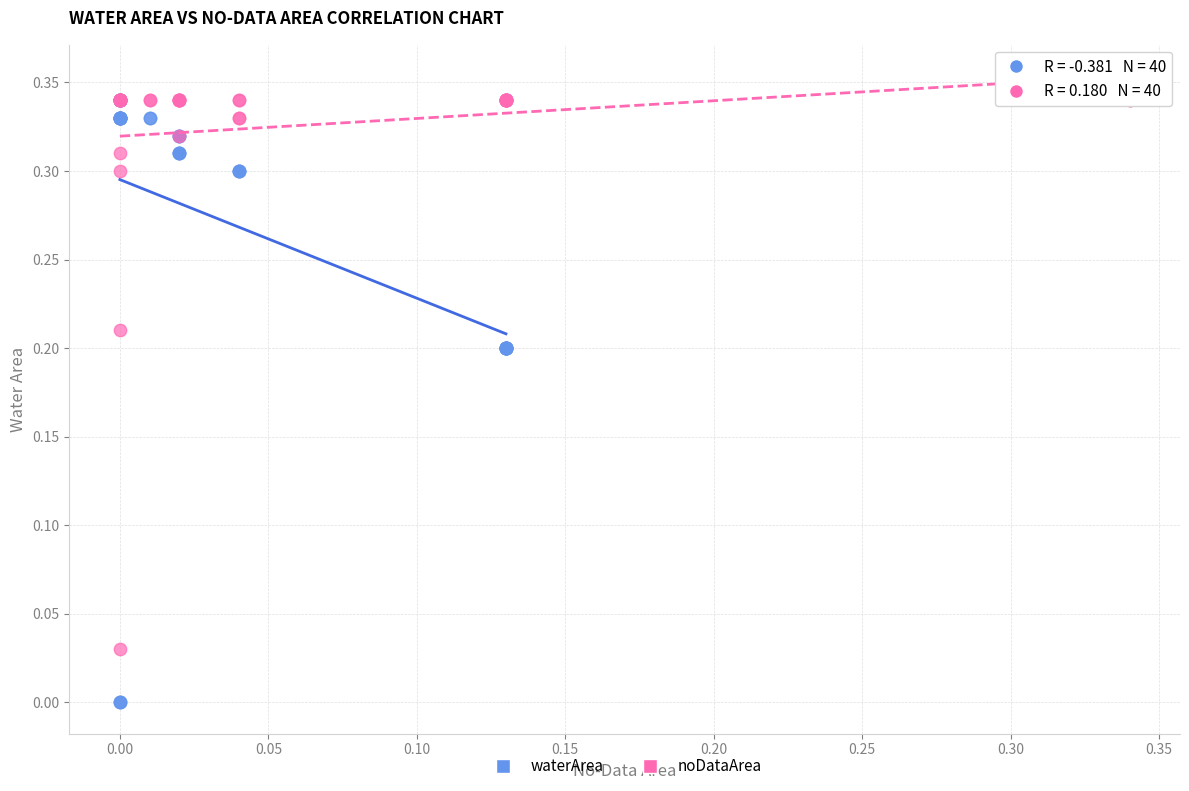

Which series has the largest Y range (max minus min)?

waterArea